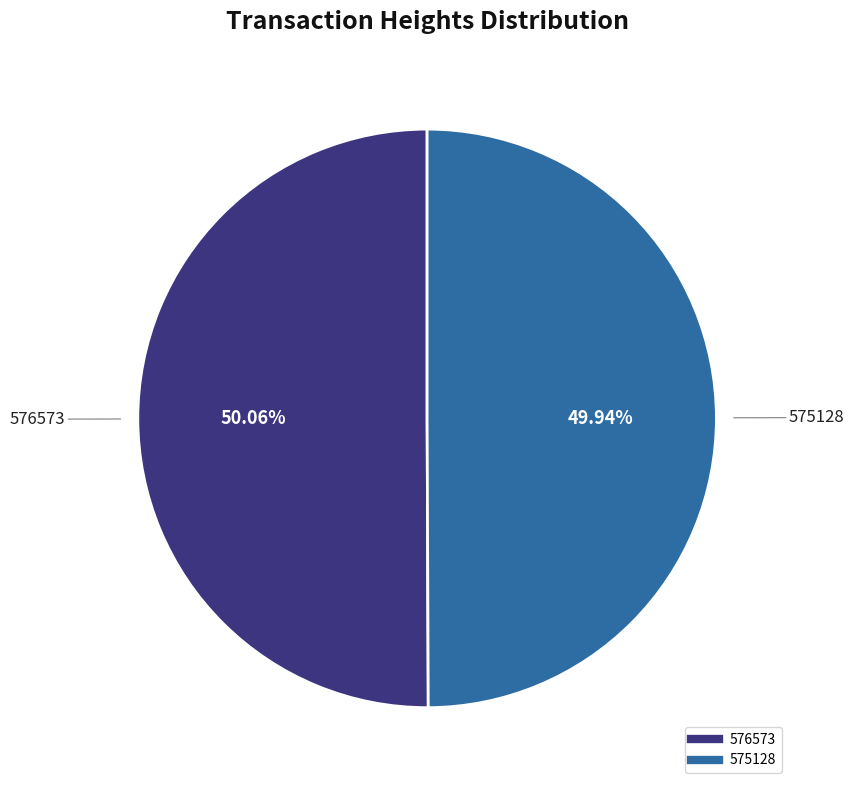

What is the ratio of the value at 575128 to the value at 576573?

1.0